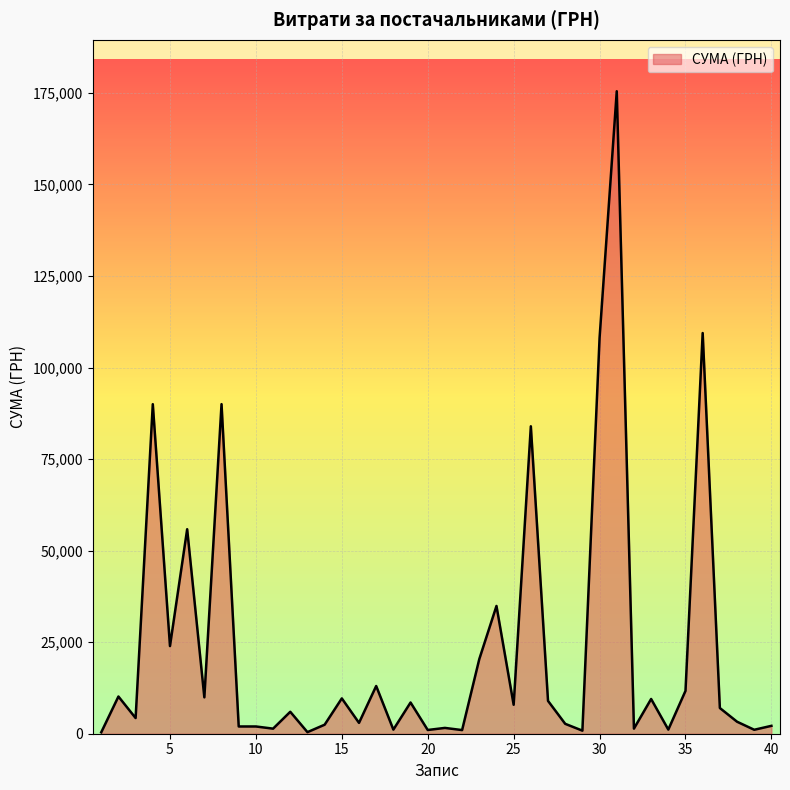

Does the chart have visible grid lines?

Yes